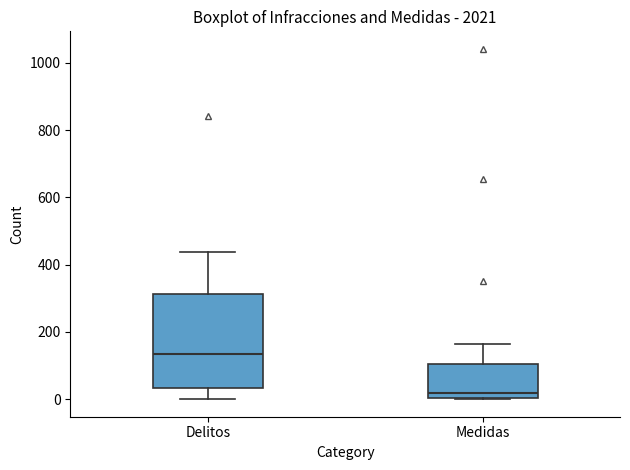

Reading left to right, read every box against the y-axis: the position of its median line, the range the box covers, and the ends of its whiskers. The values are not printed on the chart, so give them approximately, as read against the axis.

Delitos: median 140, box 40 to 320, whiskers 0 to 440
Medidas: median 20, box 0 to 100, whiskers 0 to 160